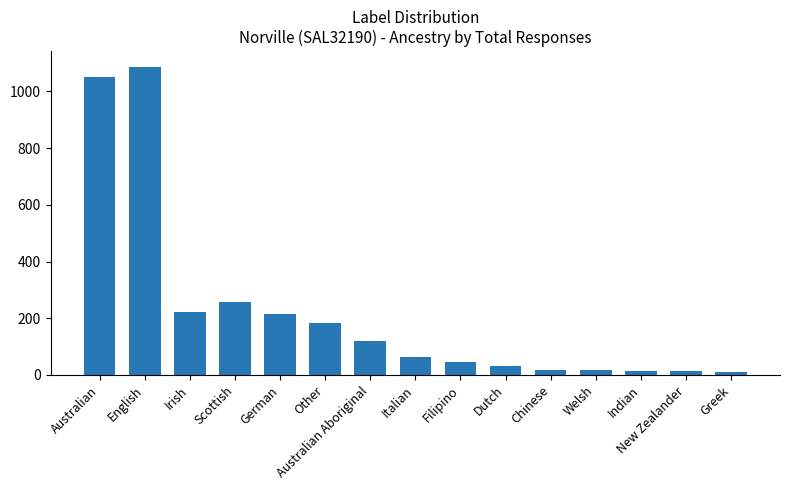

What position from the right is English?

14